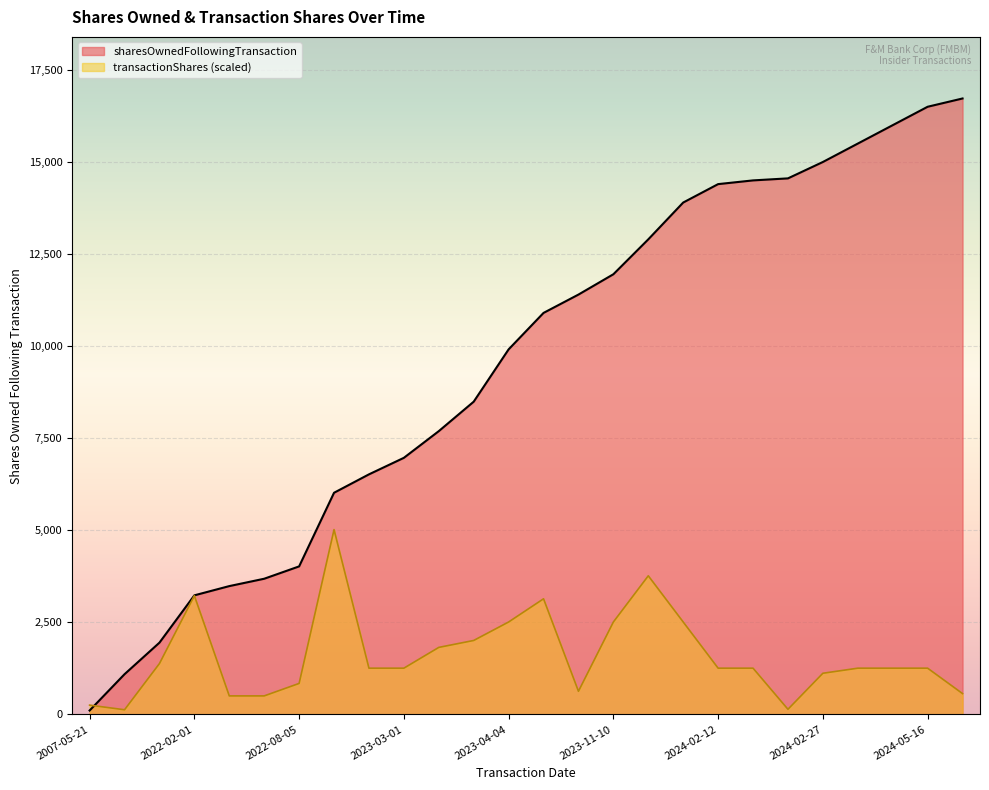

Which series has the widest spread of values?

sharesOwnedFollowingTransaction